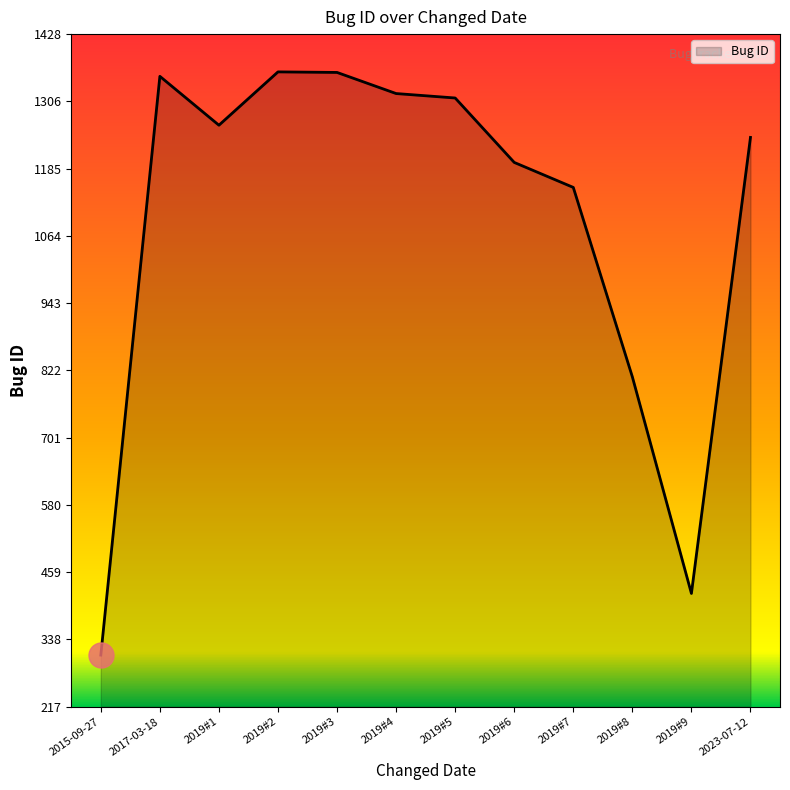

Is it true that the value at 2015-09-27 is 310?

True